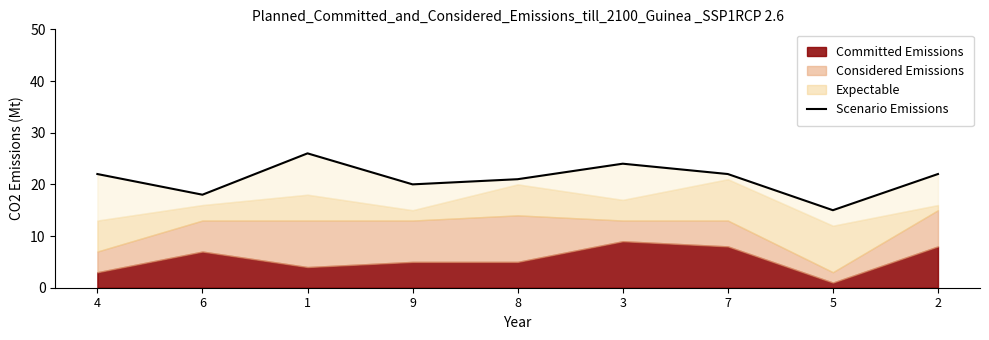

Reading left to right, list all the values displayed in this chart.

4=22	6=18	1=26	9=20	8=21	3=24	7=22	5=15	2=22